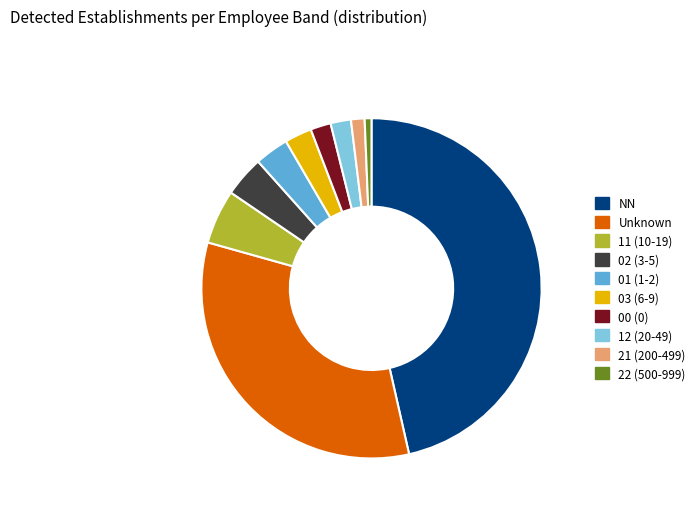

Is there a majority slice in this chart?

No